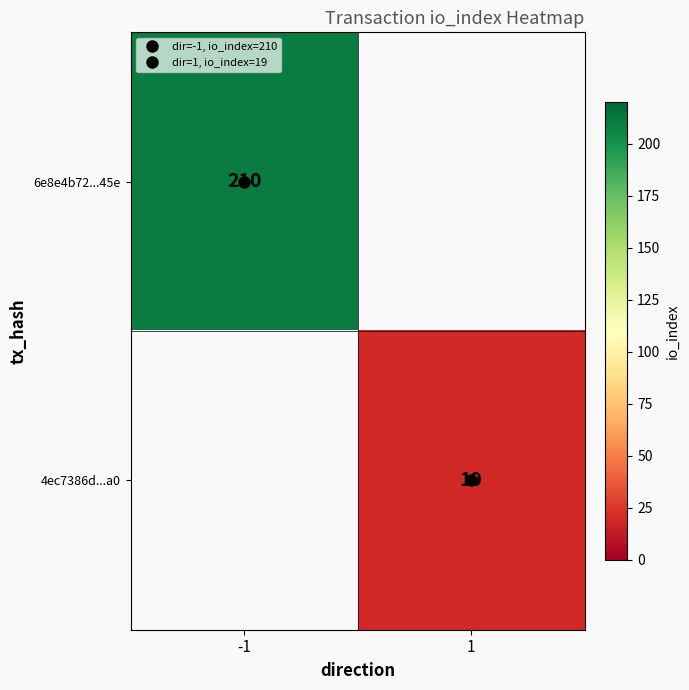

At which label is 6e8e4b72...45e closest to 210?

-1